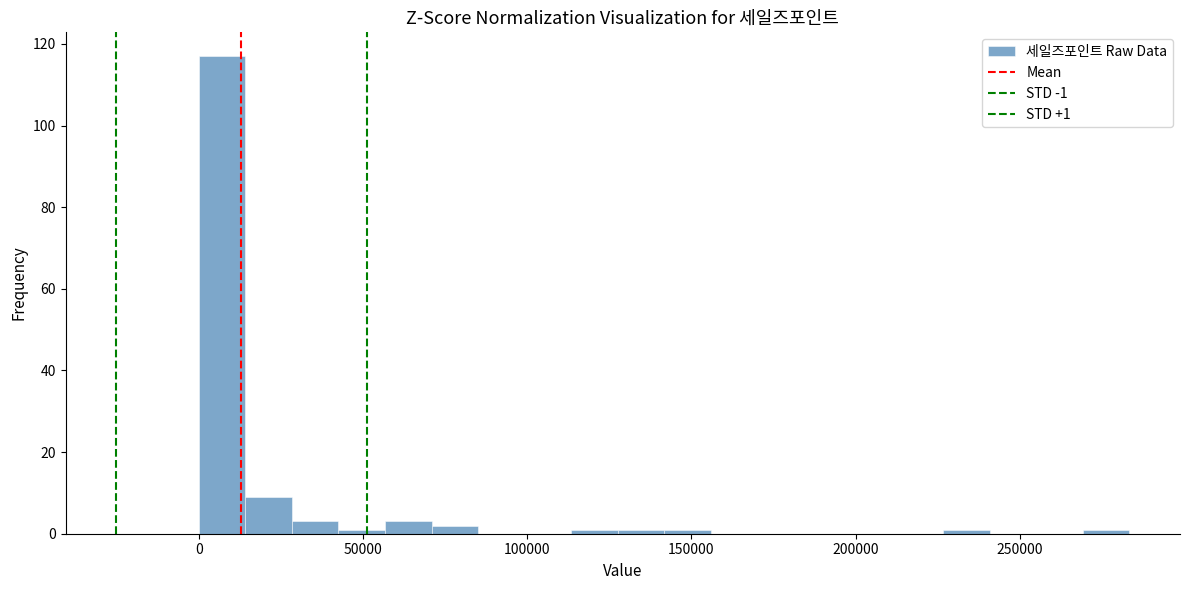

Around what value on the x-axis is the tallest bar? Give the approximate position of its centre, as read against the axis.

5000